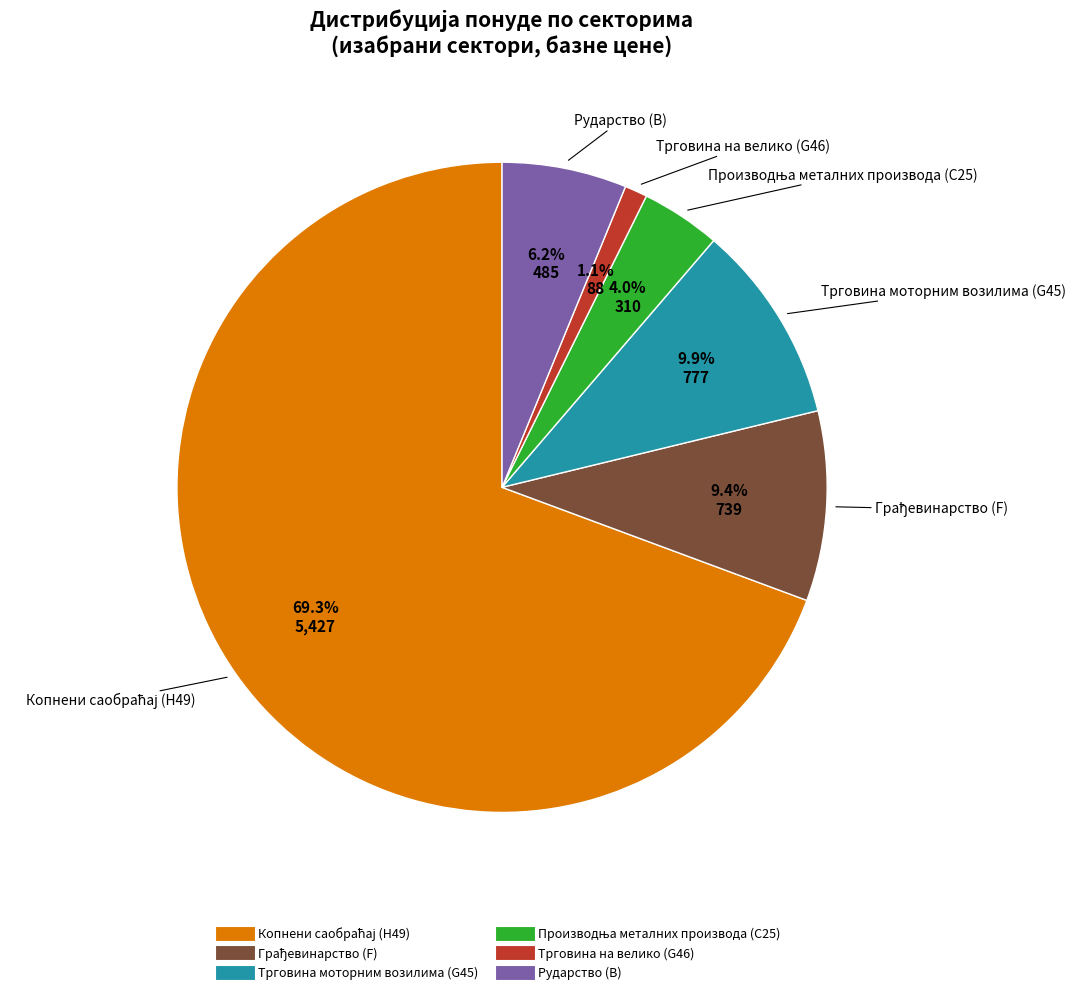

True or false: Рударство (B) accounts for 6% of the total.

True